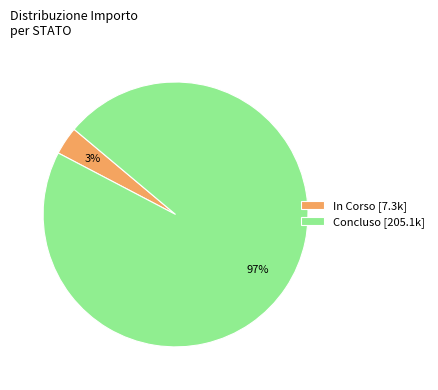

Is there a majority slice in this chart?

Yes